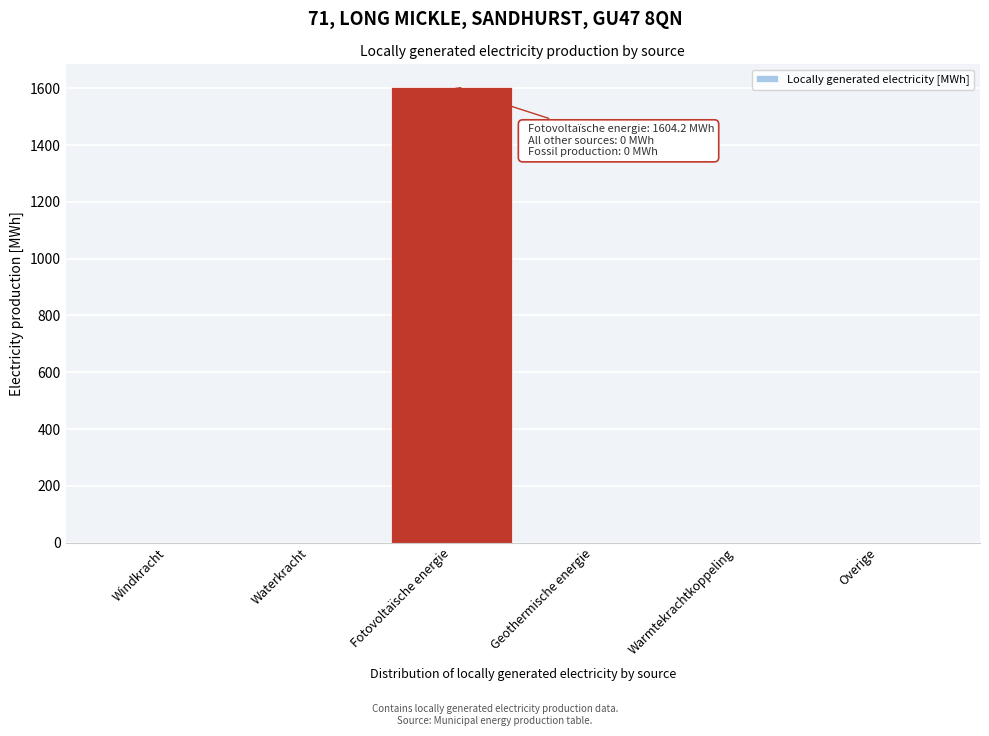

Reading left to right, extract all data points from this chart.

Windkracht=0.0	Waterkracht=0.0	Fotovoltaïsche energie=1604.2	Geothermische energie=0.0	Warmtekrachtkoppeling=0.0	Overige=0.0